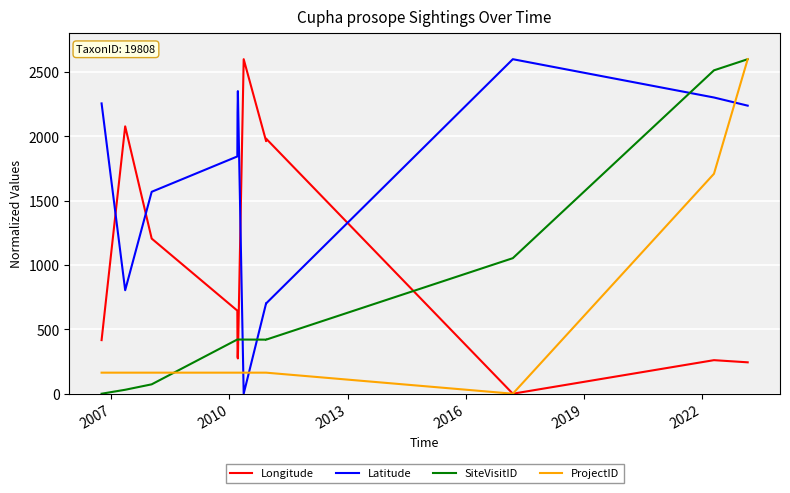

Does the chart display data point markers on the line(s)?

No